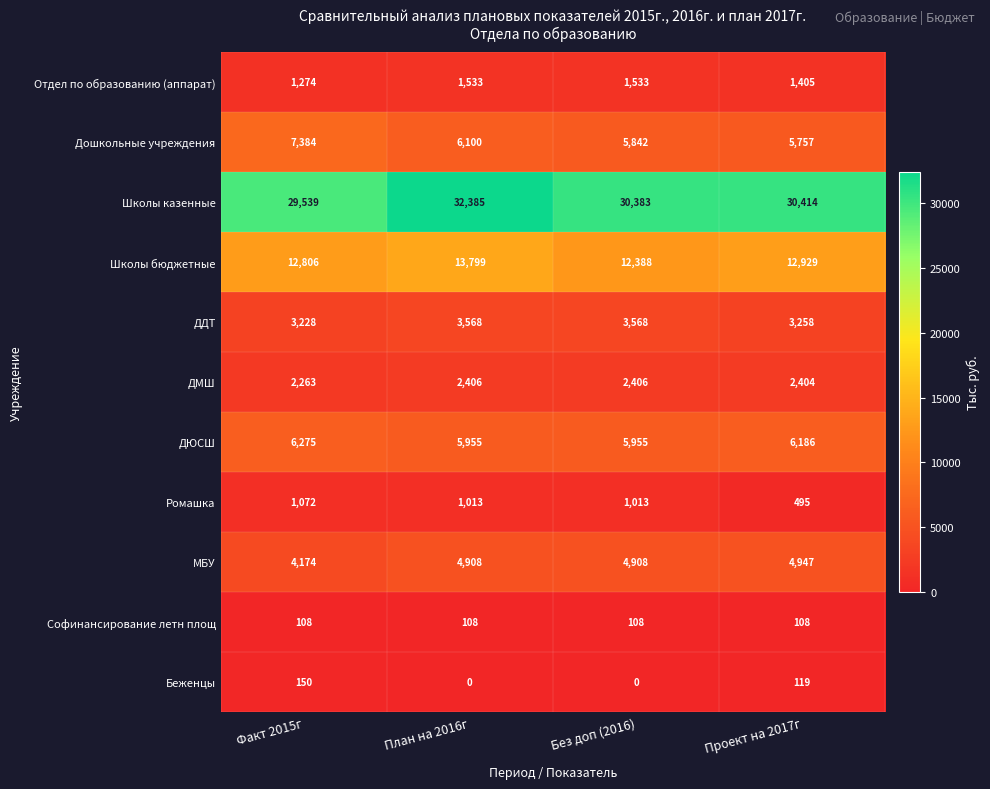

What is the difference between the second highest and minimum values in the Отдел по образованию (аппарат) series?

259